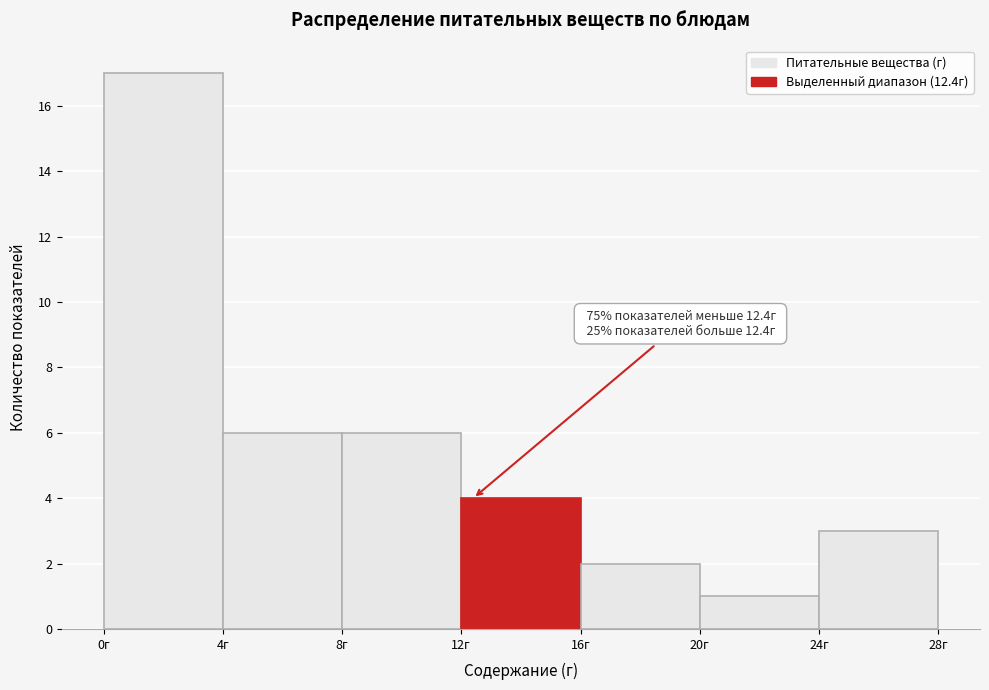

Which range on the x-axis has the tallest bar?

0 to 4